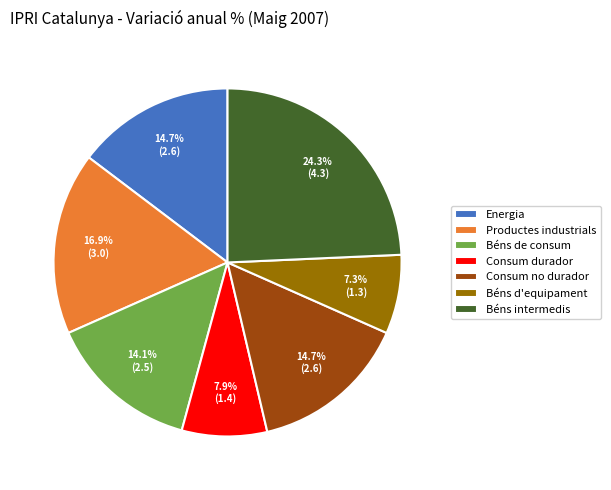

Which category has the smallest portion of the pie?

Béns d'equipament